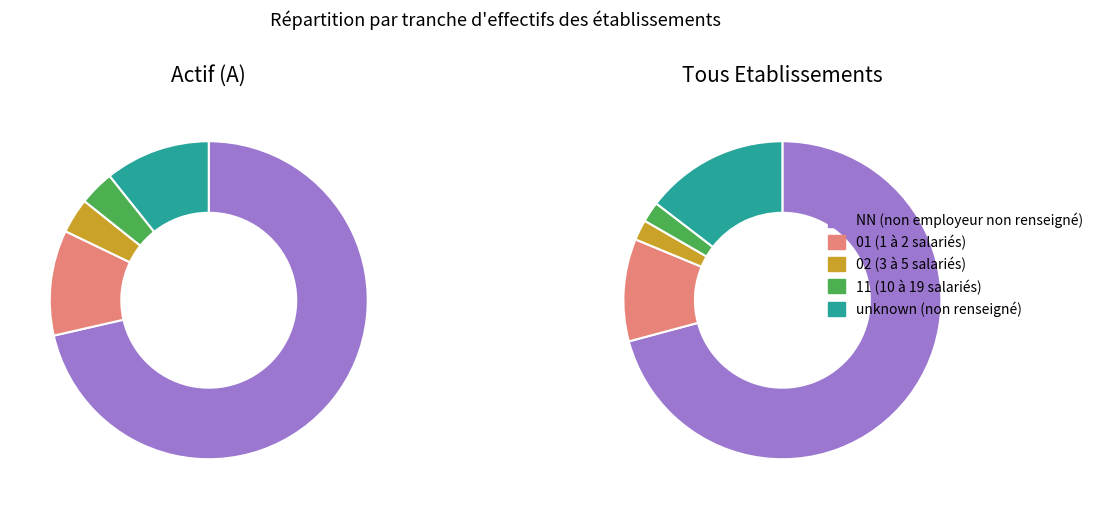

Which category has the smallest portion of the pie?

02